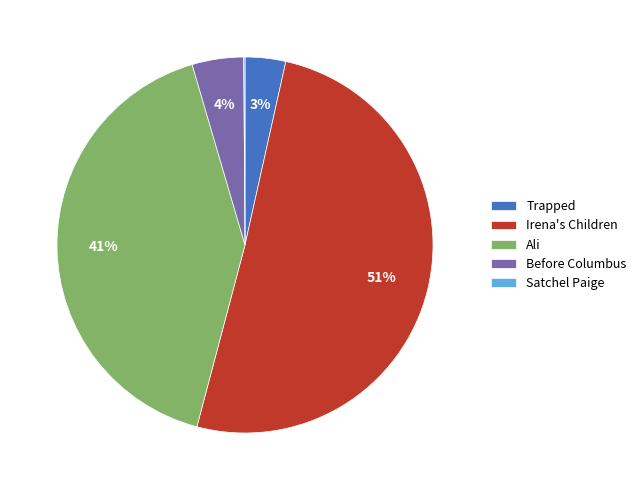

Is the sum of Ali and Irena's Children greater than half?

Yes